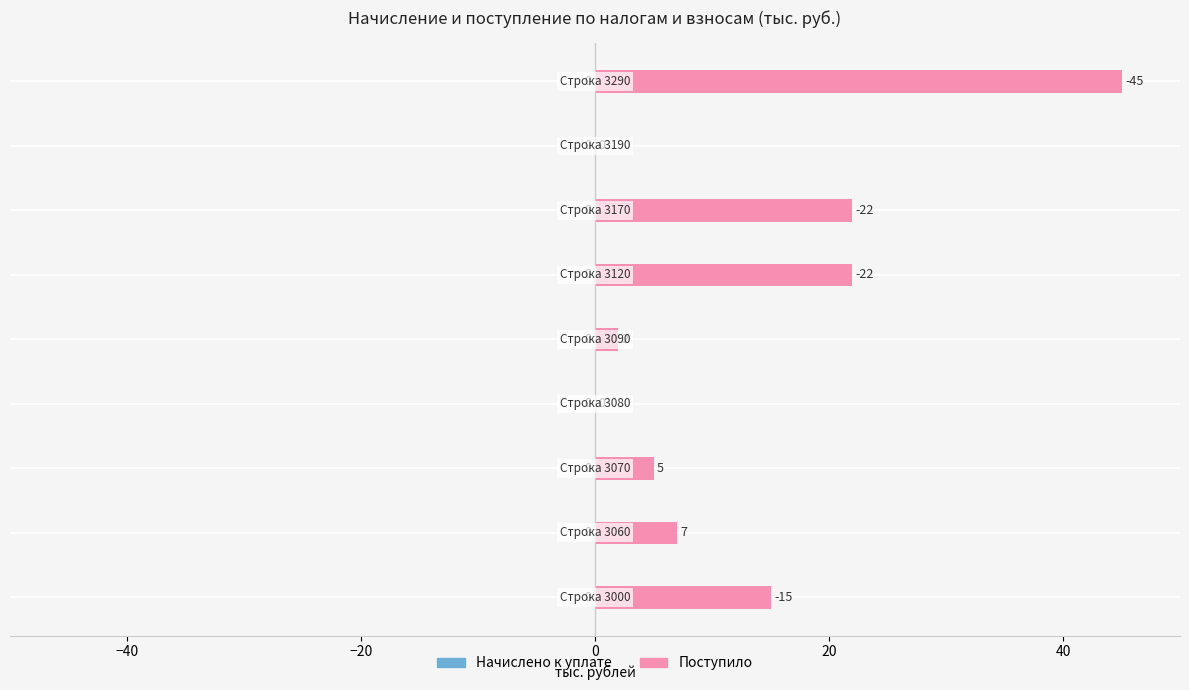

Are the bars horizontal?

Yes